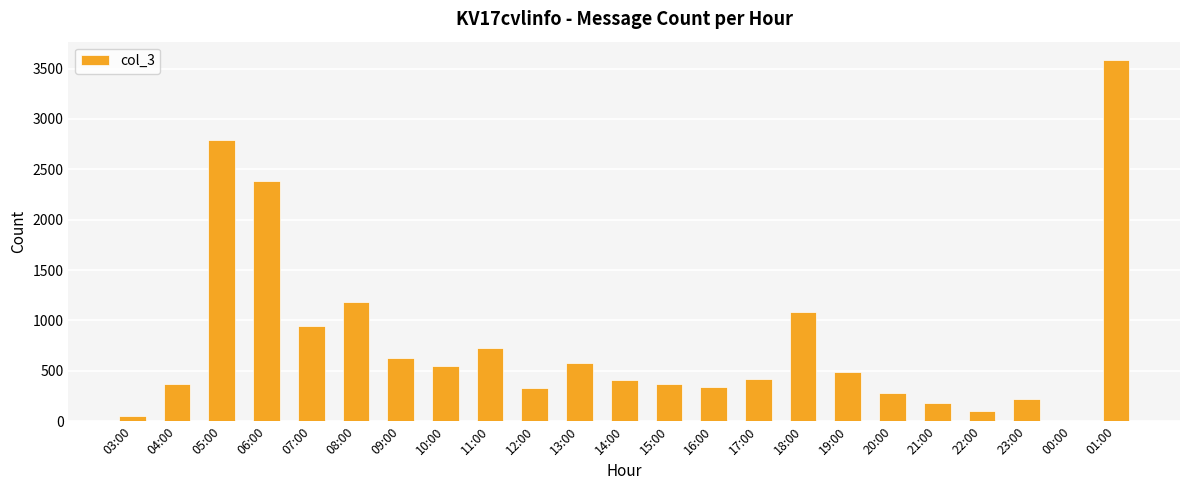

What is the difference between the values at 18:00 and 19:00?

593